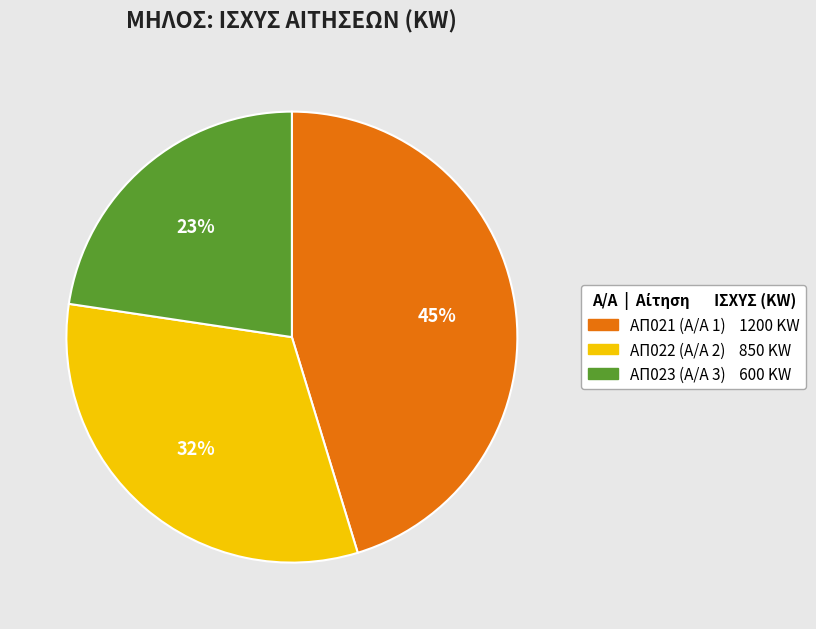

Is there any slice that represents more than half of the pie?

No